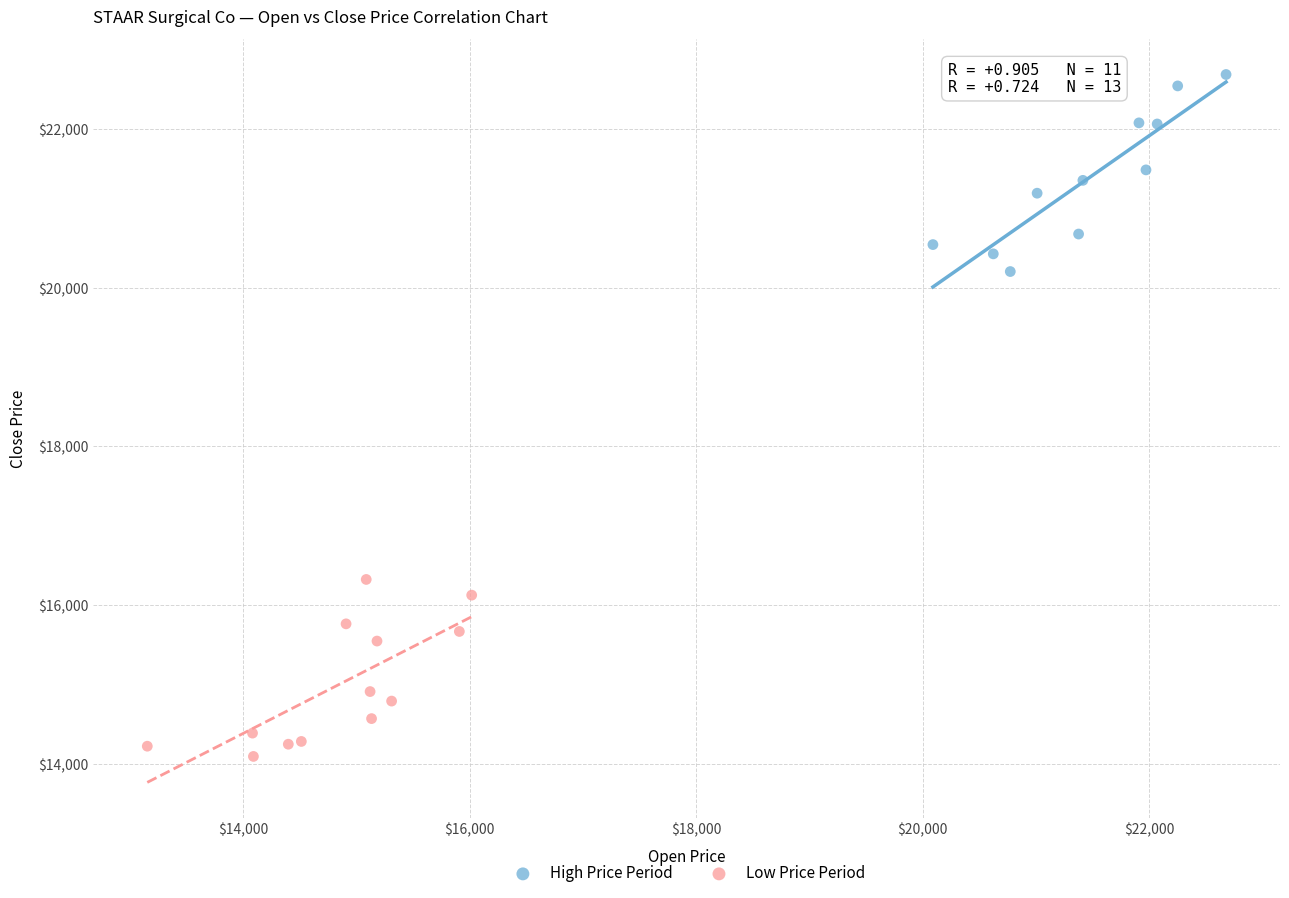

Which series contains the highest Y value?

High Price Period